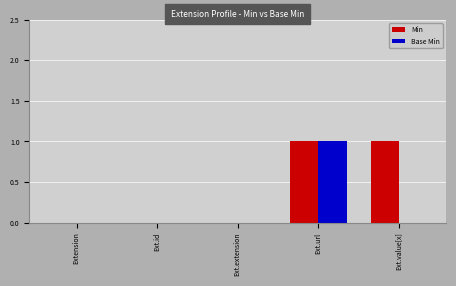

Which series has the largest total across all categories?

Min